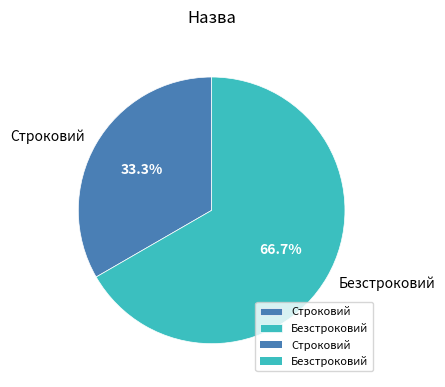

What is the total percentage of Безстроковий and Строковий?

100.0%